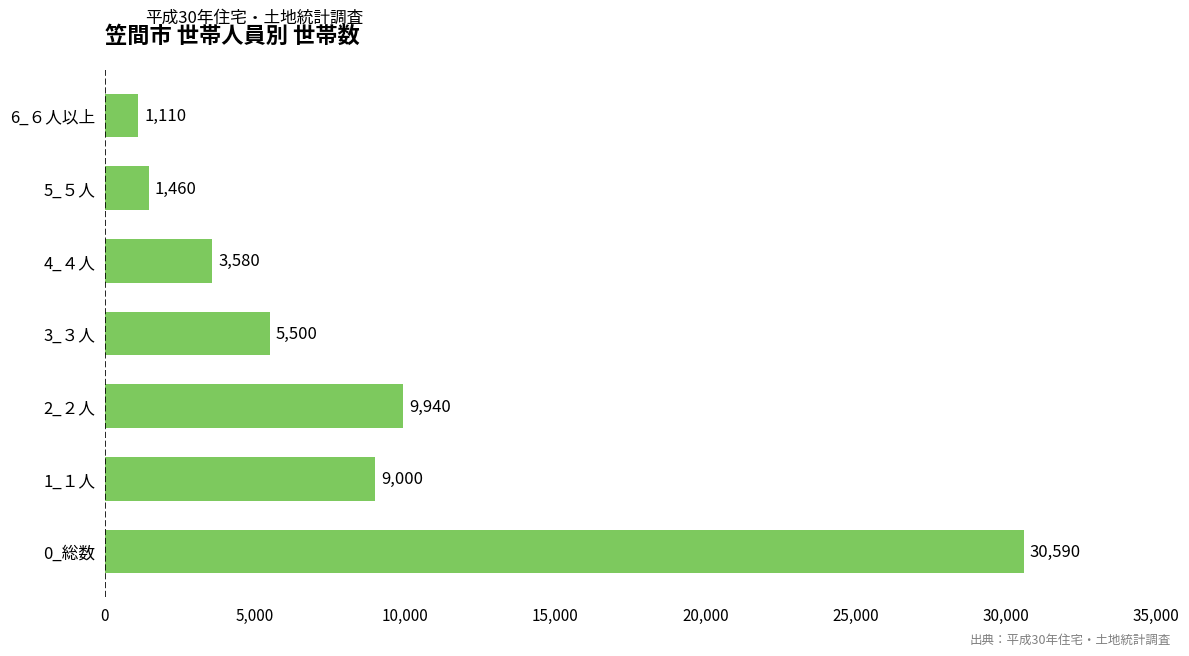

The chart shows a value of 30590 at 0_総数. True or false?

True